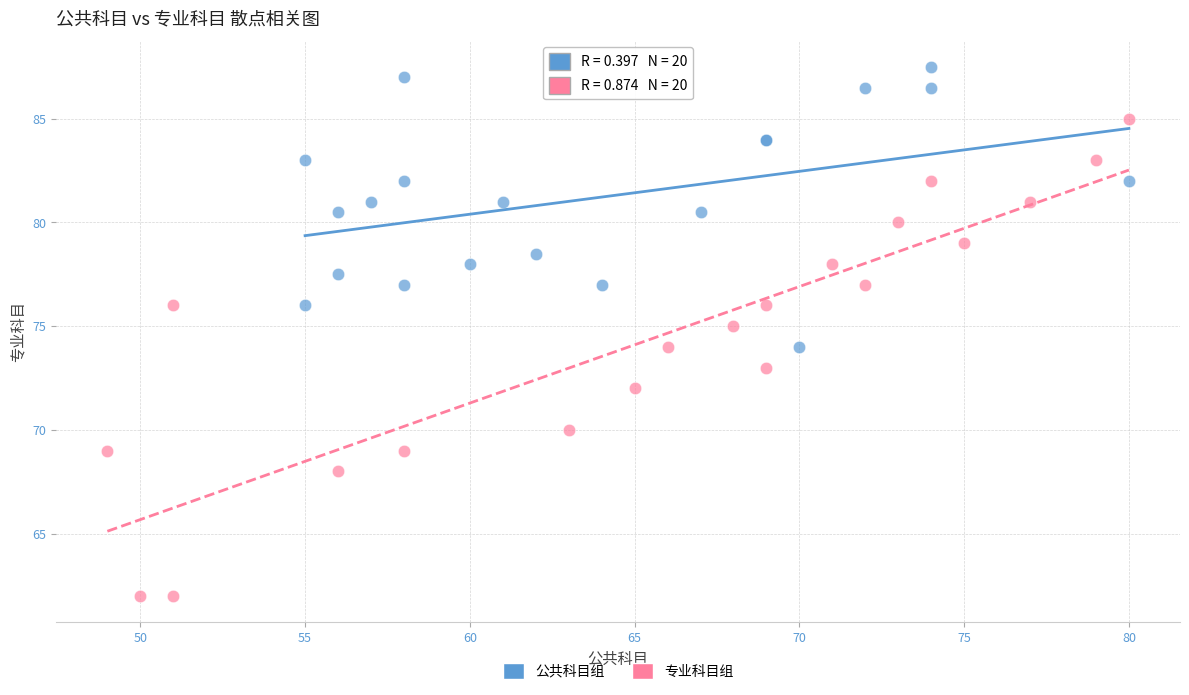

What are all the series names shown in the legend?

公共科目组, 专业科目组